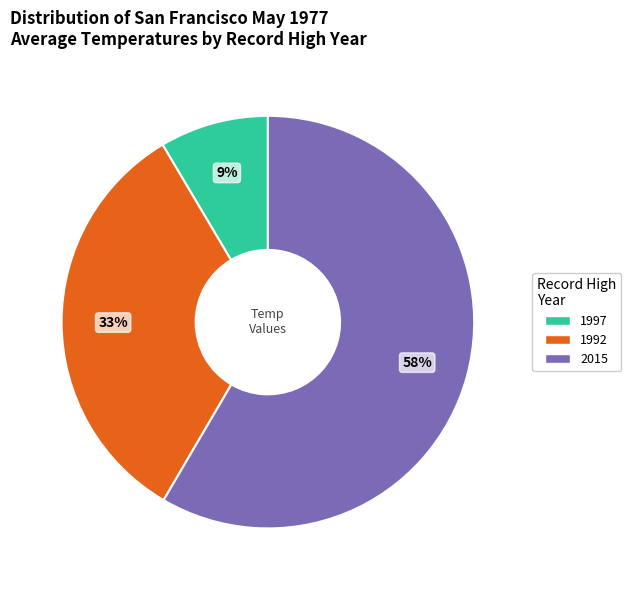

Is there any slice that represents more than half of the pie?

Yes